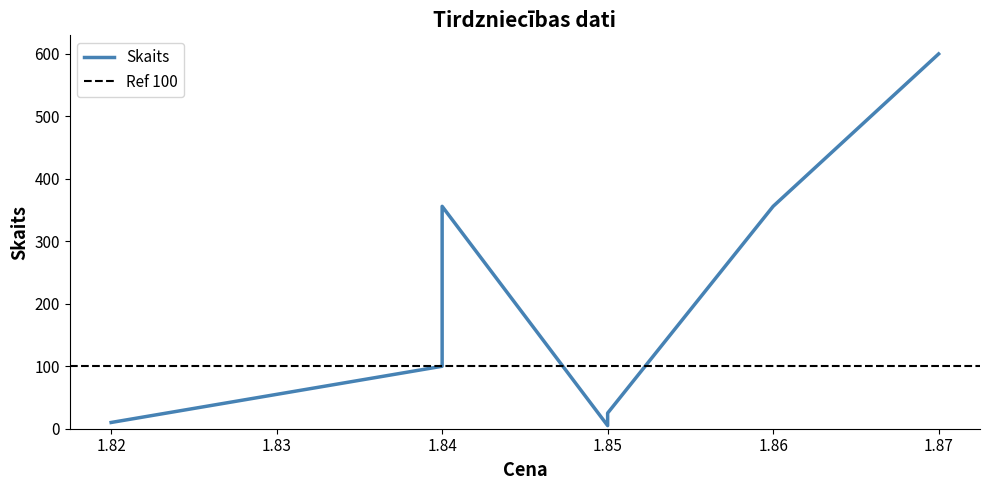

List the labels in order of value, largest first.

1.87, 1.84, 1.86, 1.84, 1.85, 1.82, 1.85